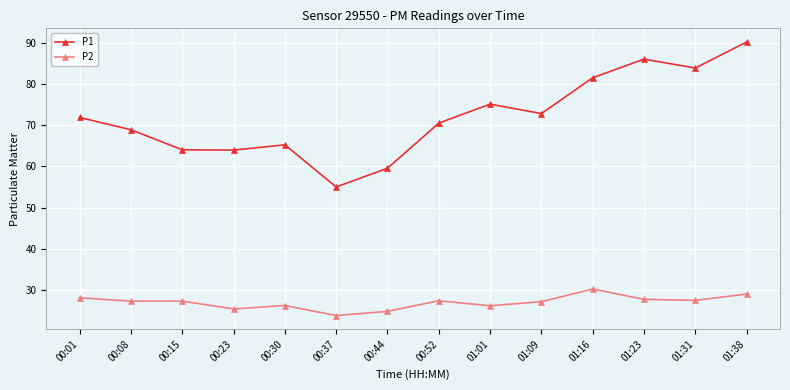

What is the smallest value displayed?

23.9